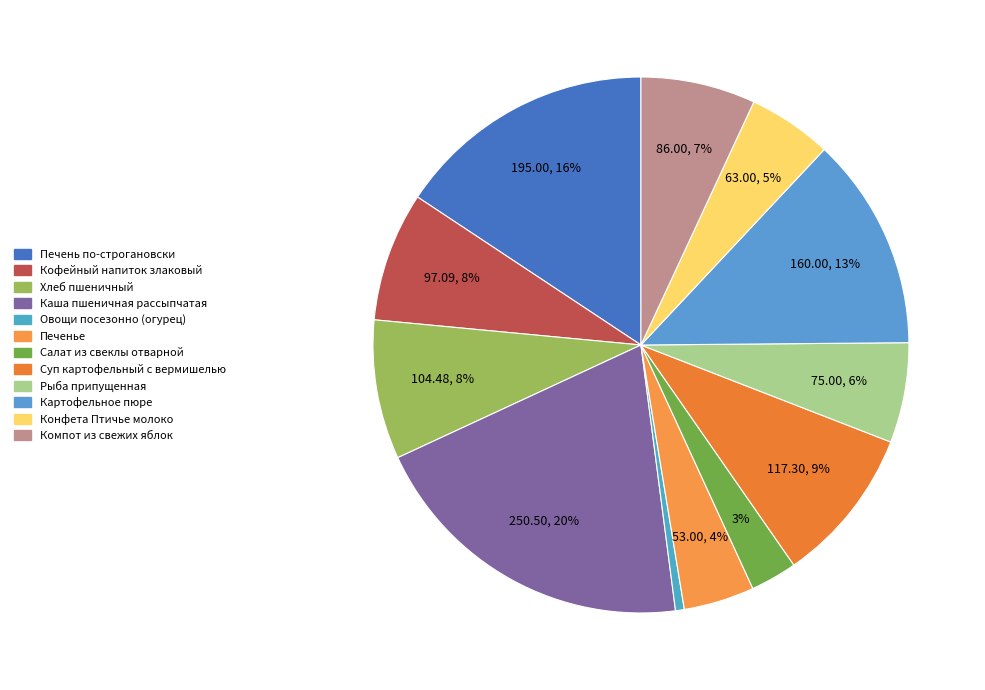

To the nearest percent, what is the difference between the Овощи посезонно (огурец) and Печень по-строгановски slice percentages?

15%